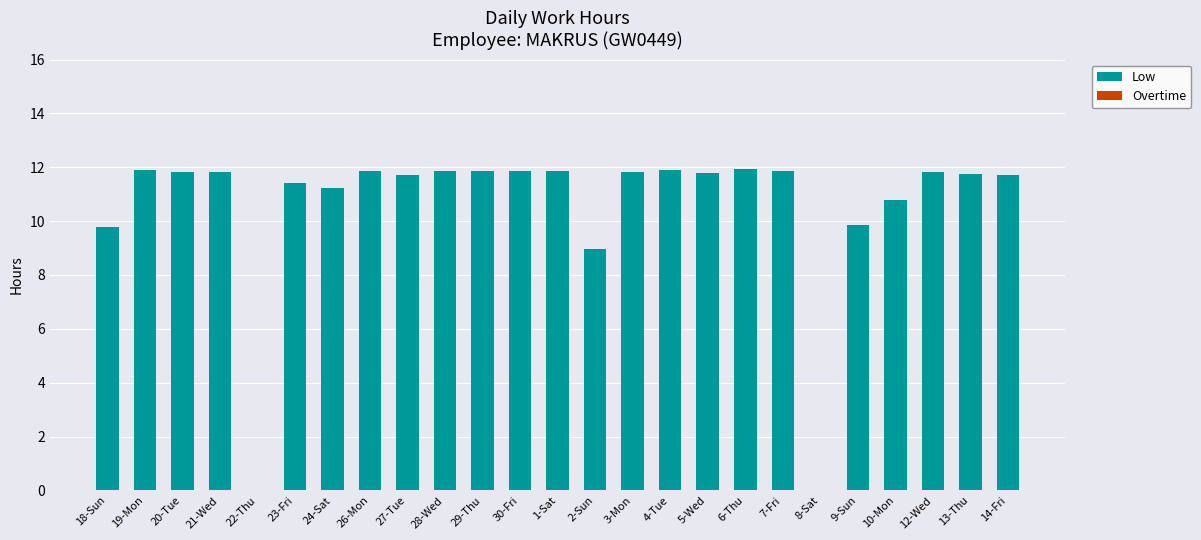

What is the maximum value shown in the chart?

11.9